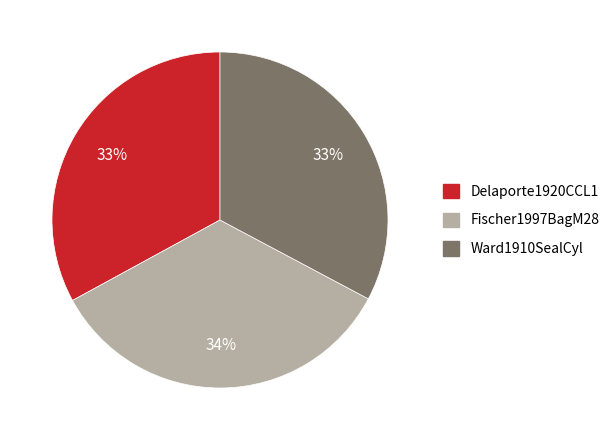

How many segments does this pie chart have?

3